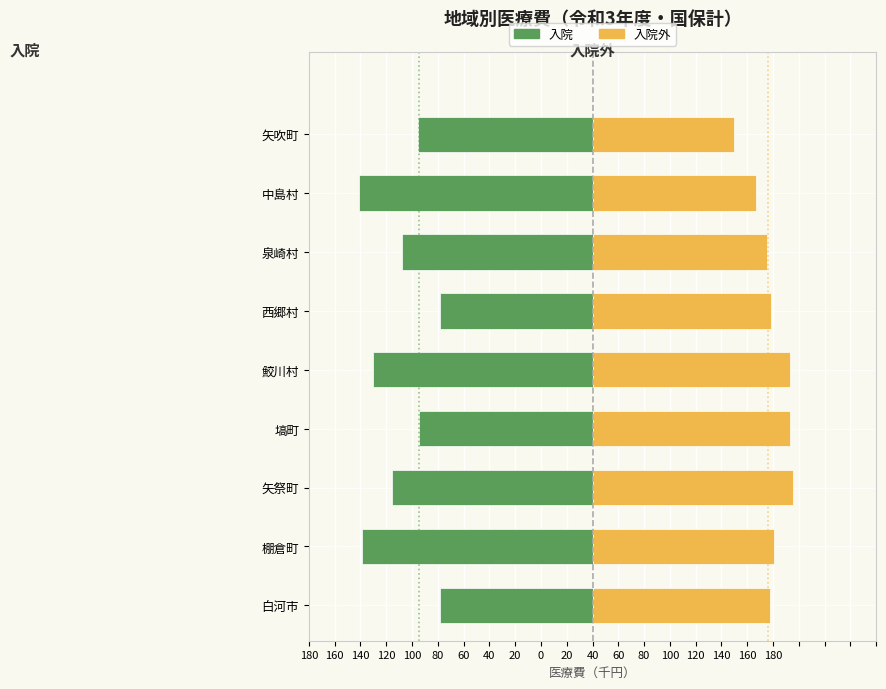

Are the bars grouped side by side (vs. stacked)?

Yes